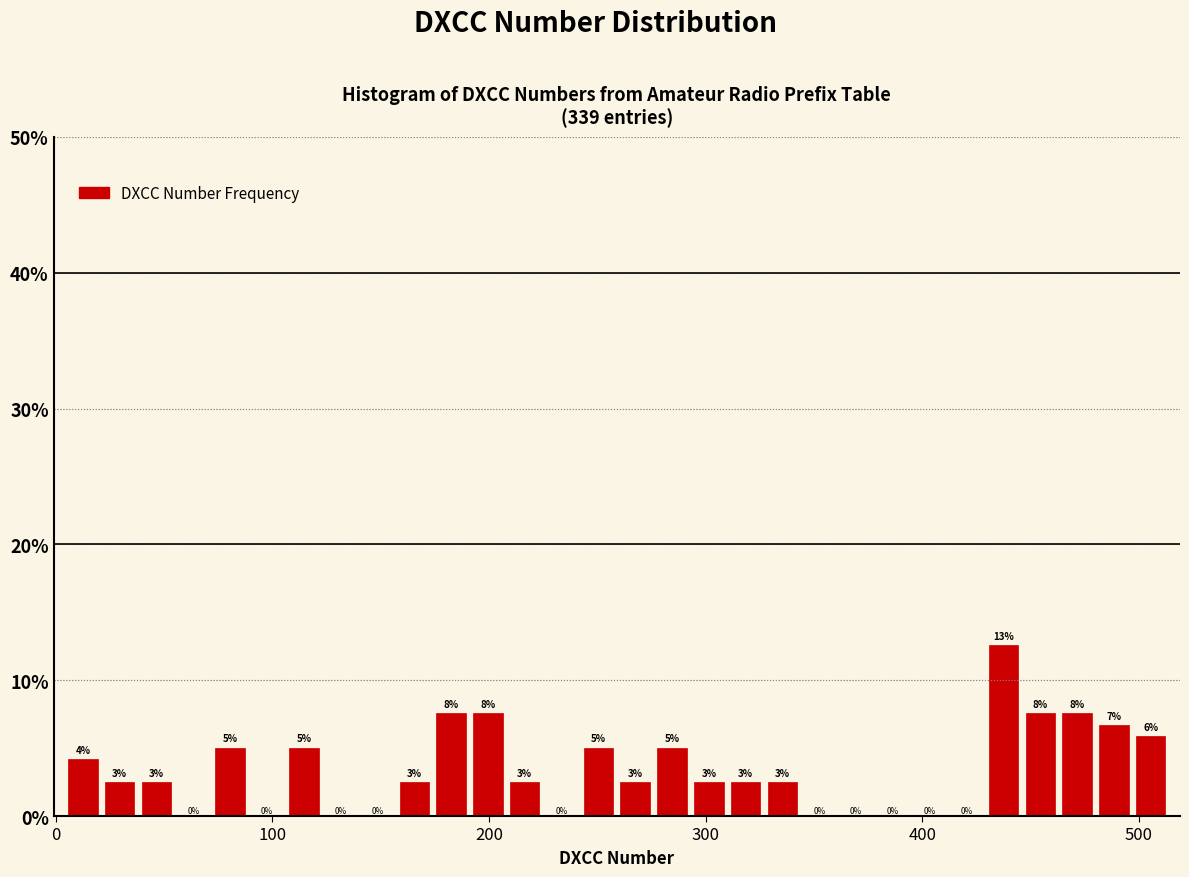

Around what value on the x-axis is the tallest bar? Give the approximate position of its centre, as read against the axis.

440